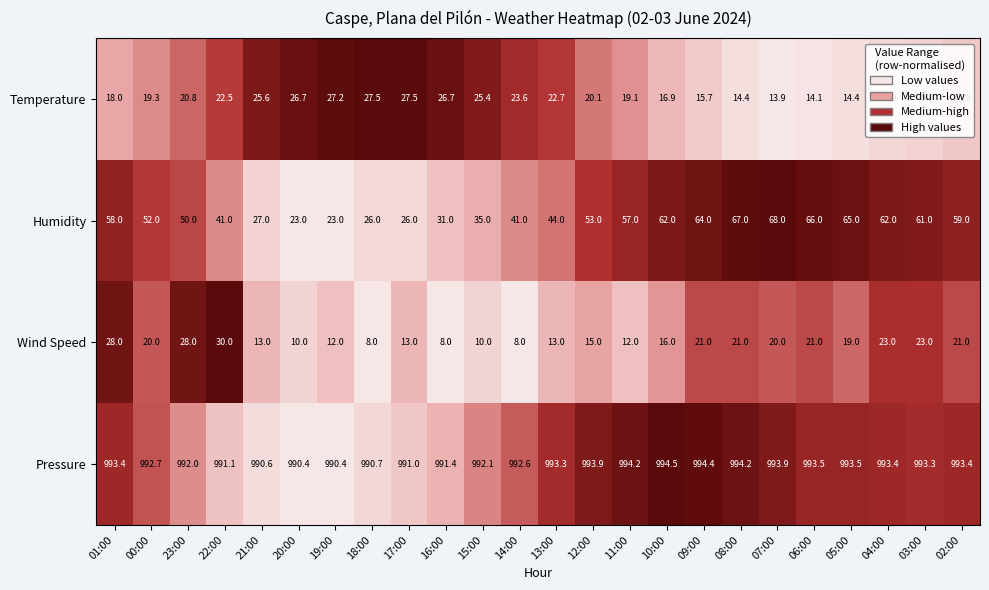

At 05:00, list the series in order from largest to smallest.

Pressure, Humidity, Wind Speed, Temperature